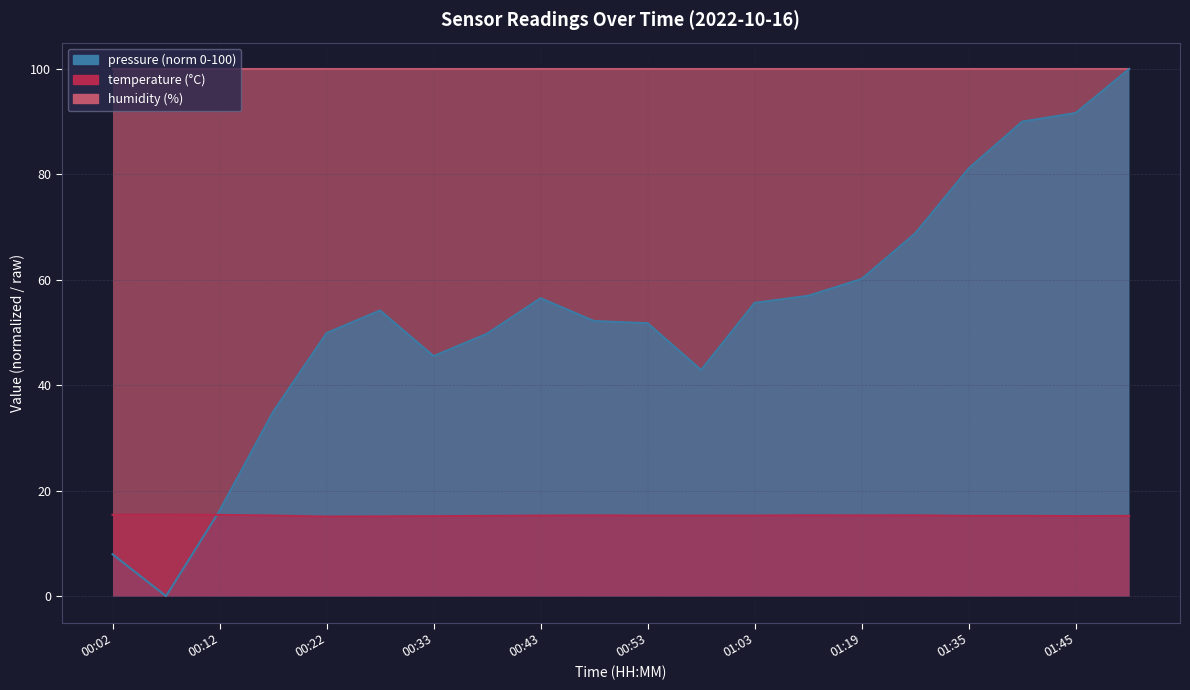

What position from the right is 01:03?

8